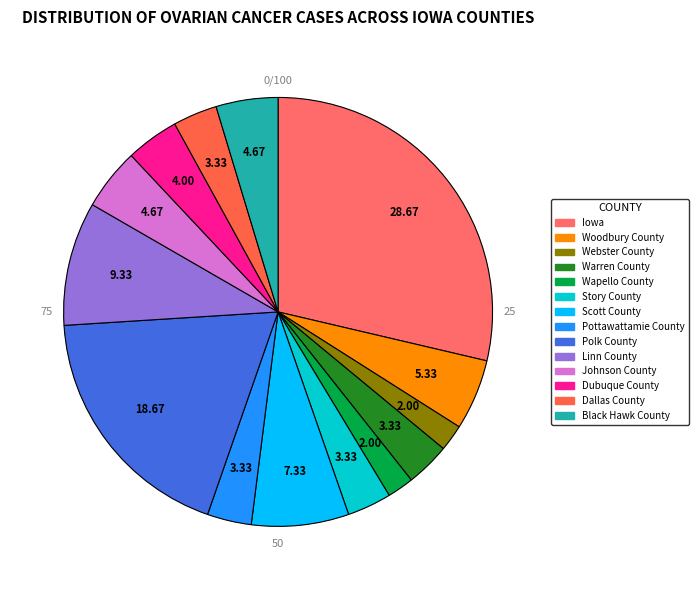

To the nearest percent, what percentage of the pie is Polk County?

19%